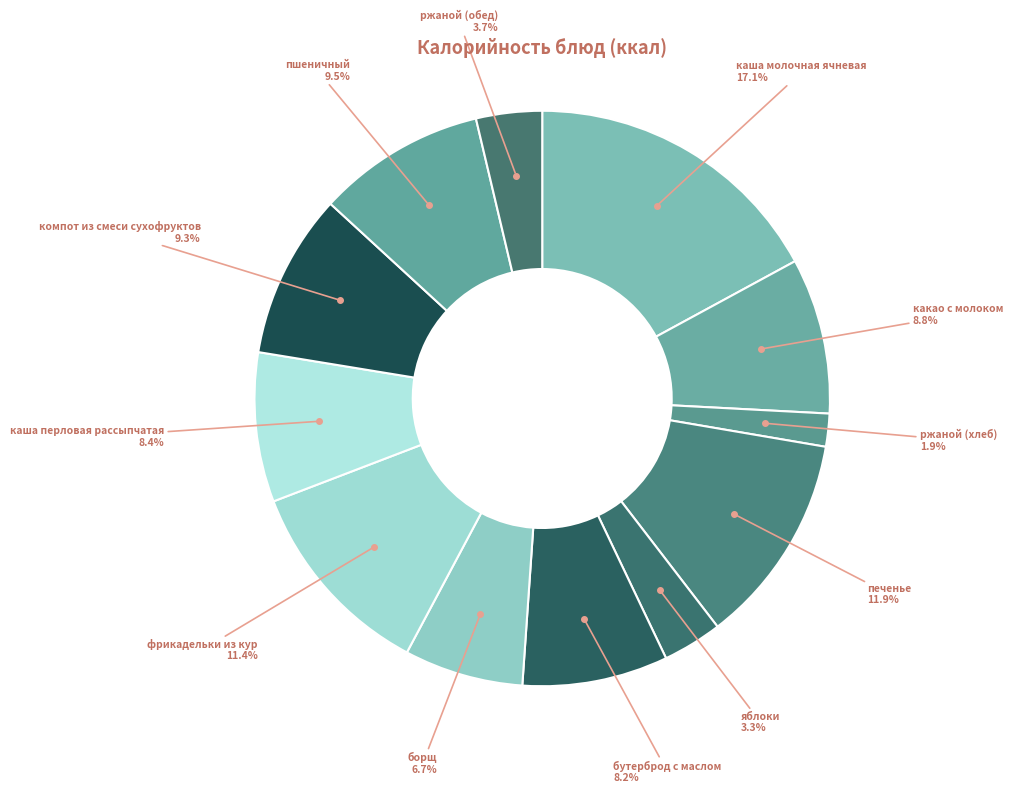

Which has a higher value, какао с молоком or борщ?

какао с молоком